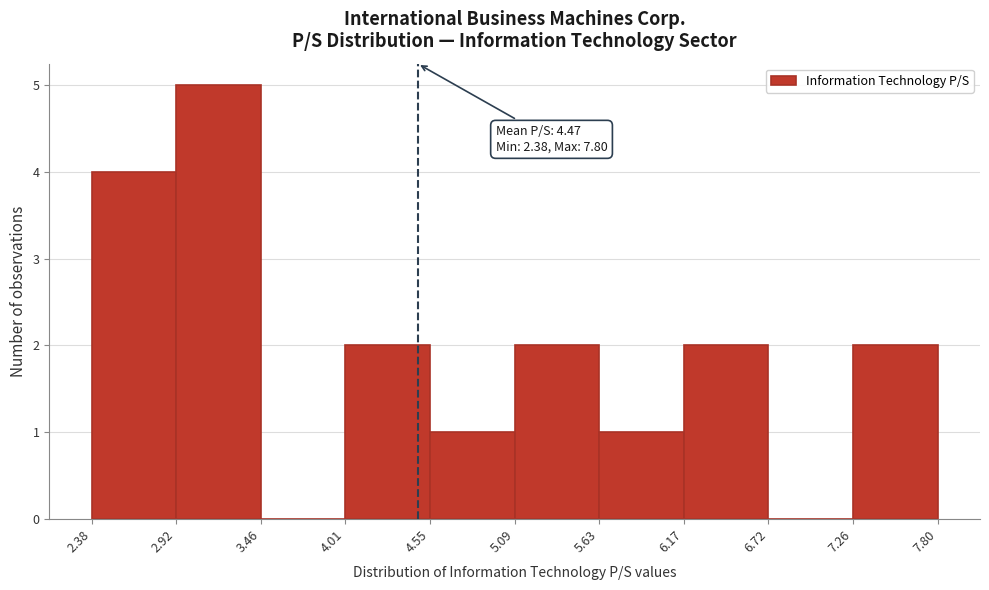

Over which range of the x-axis is the bar tallest?

2.92 to 3.46